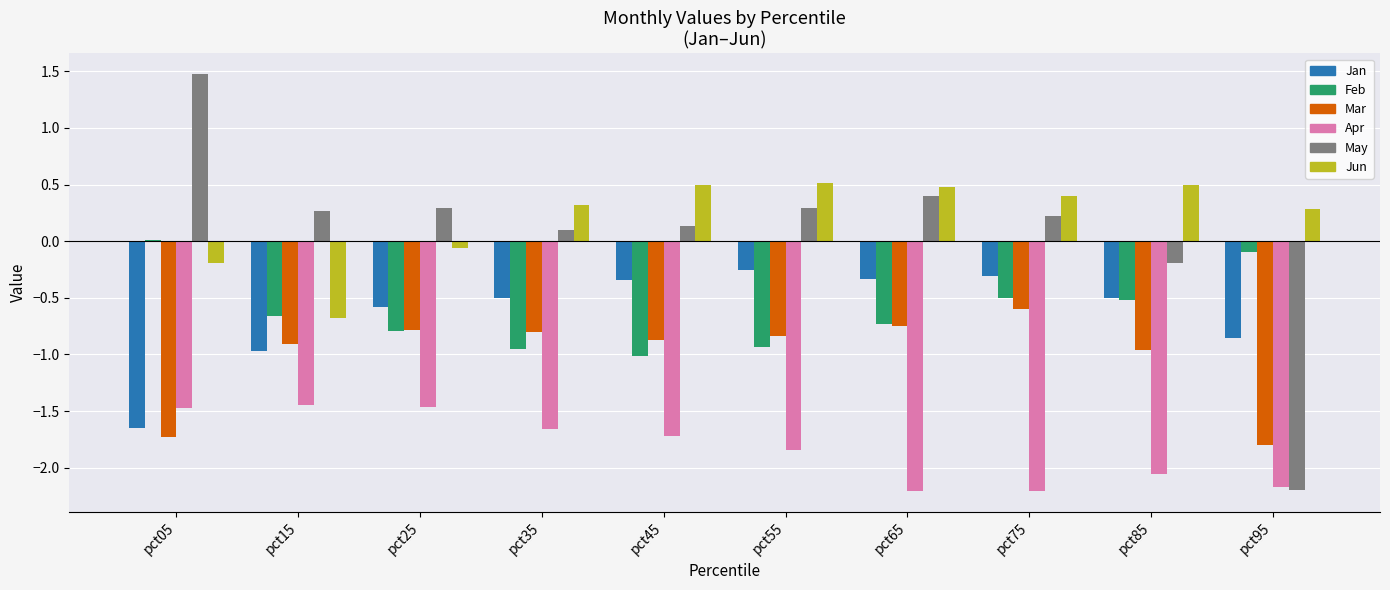

How many series are shown in this chart?

6